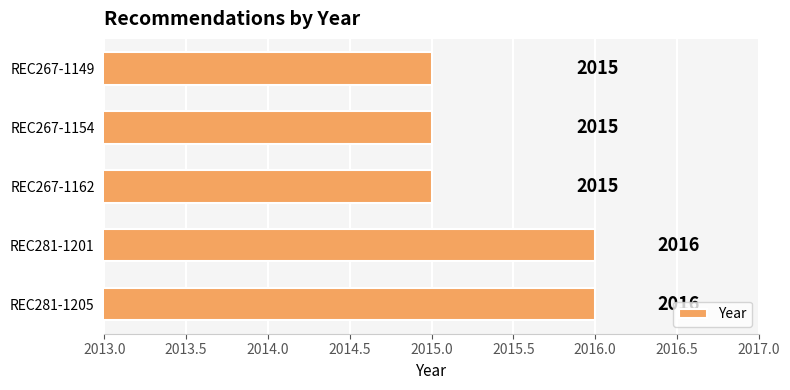

What is the difference between the maximum and minimum values?

1